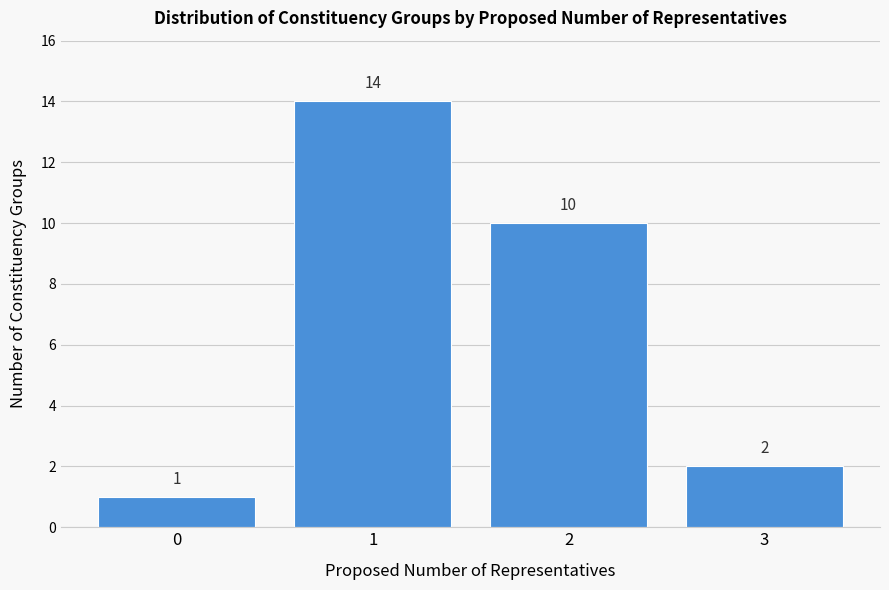

What is the height of the bar covering 2.5 to 3.5 on the x-axis?

2